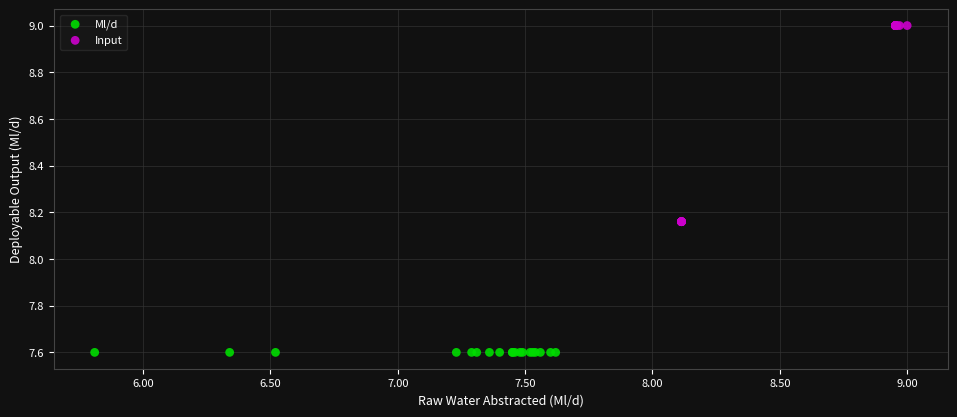

Which series contains the highest Y value?

Input